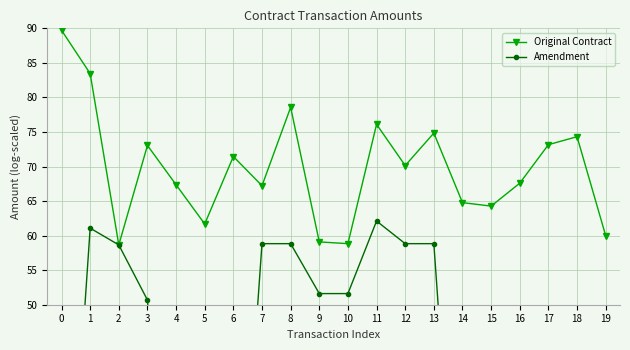

Where is Amendment nearest to the value 31?

3